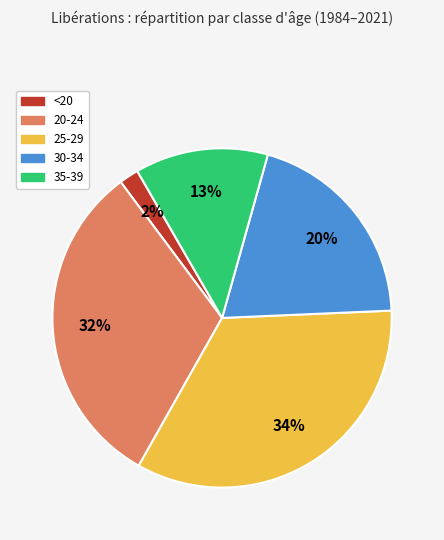

Between 30-34 and 25-29, which is larger?

25-29